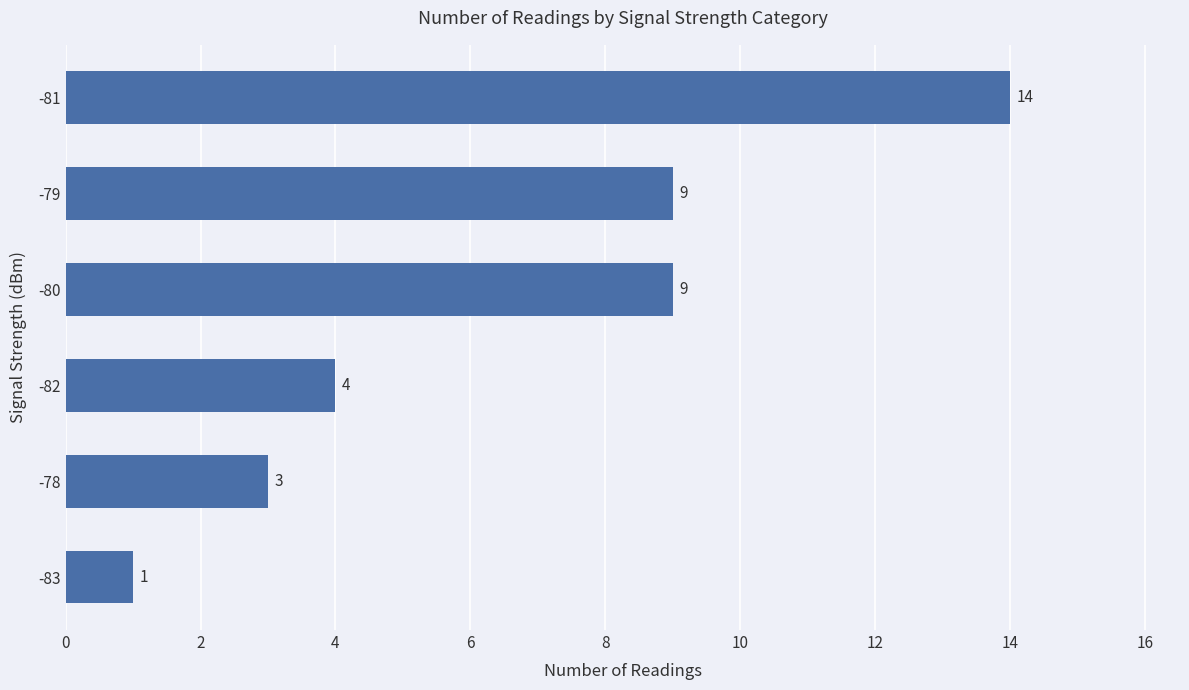

Read the value at -79, to the nearest 10.

10